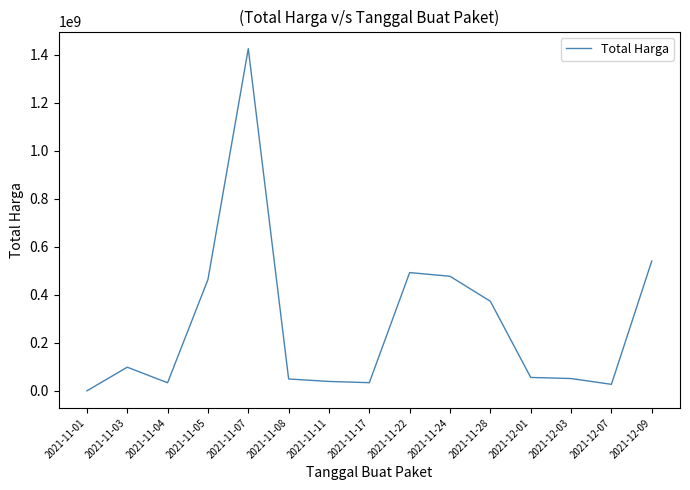

What is the smallest value displayed?

333600